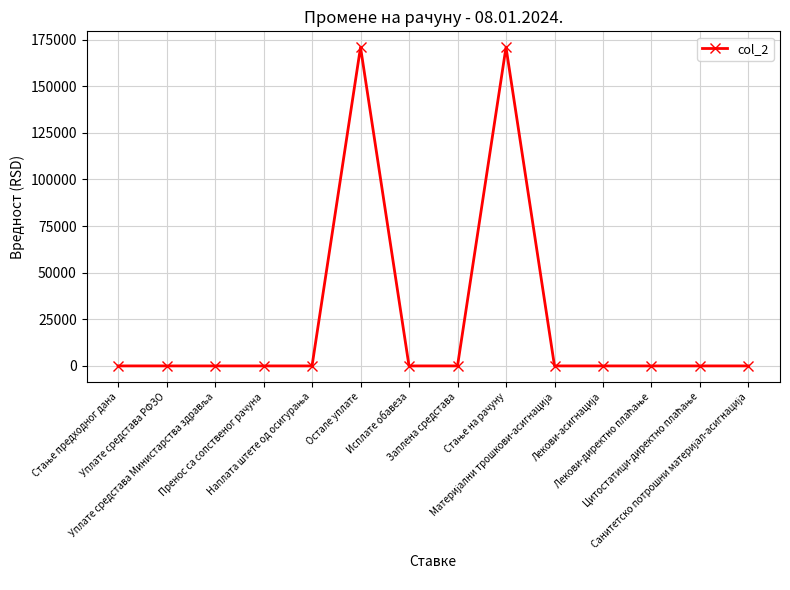

What is the greatest value displayed?

170890.2